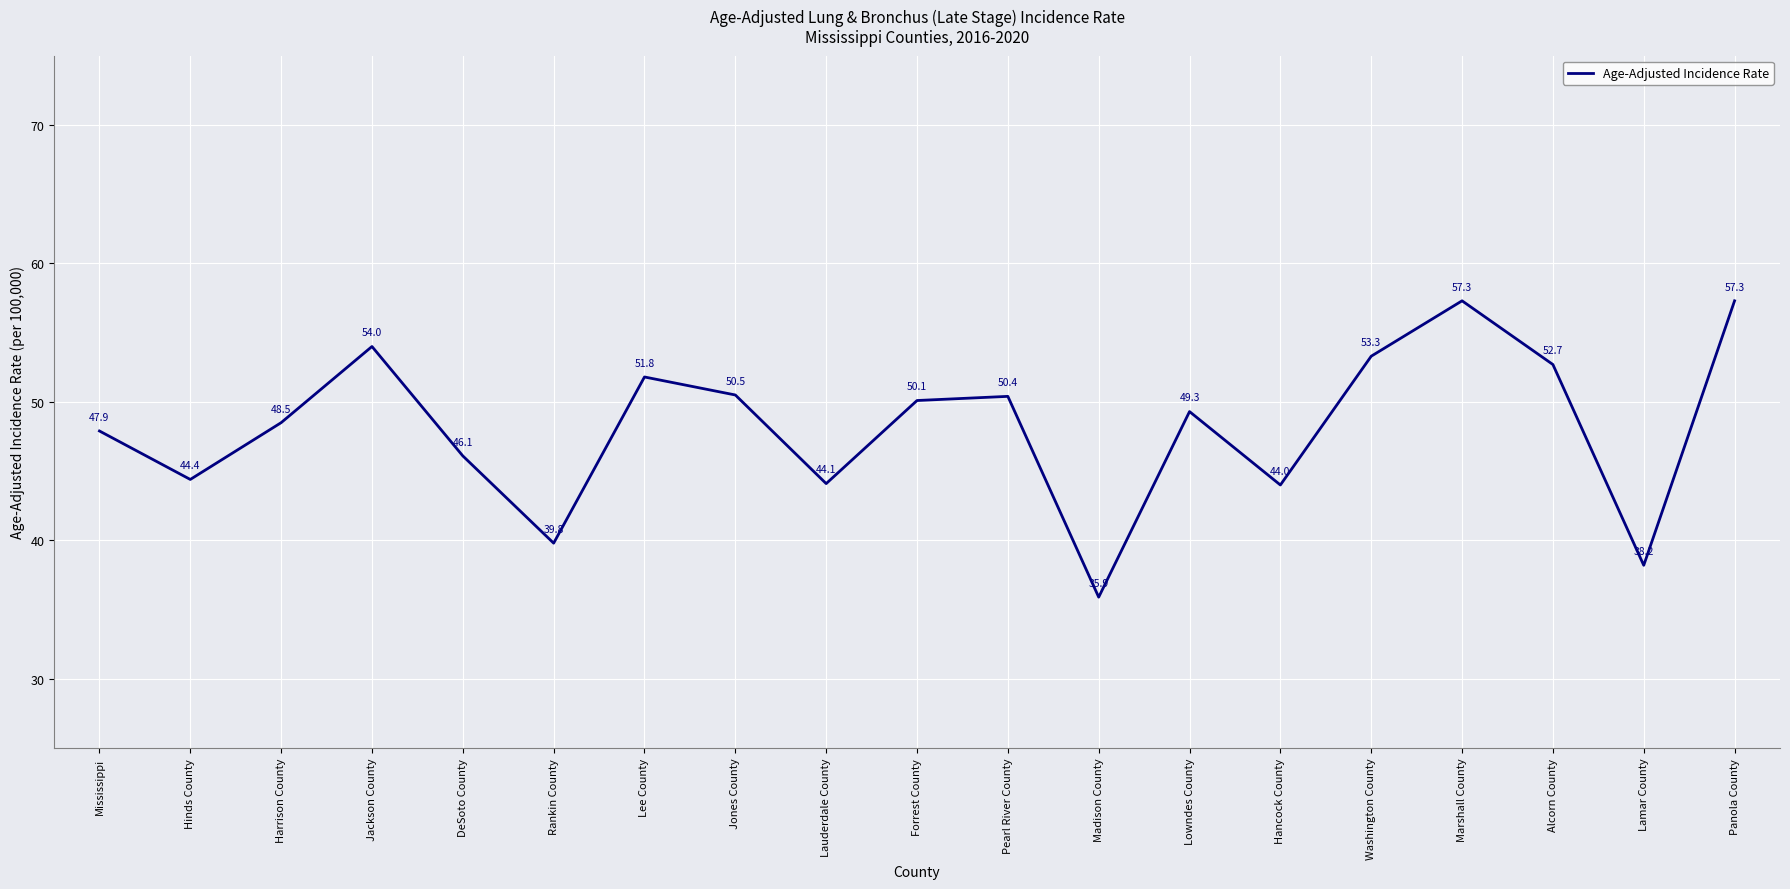

Approximately how many times larger is the value at Rankin County compared to Forrest County?

0.8